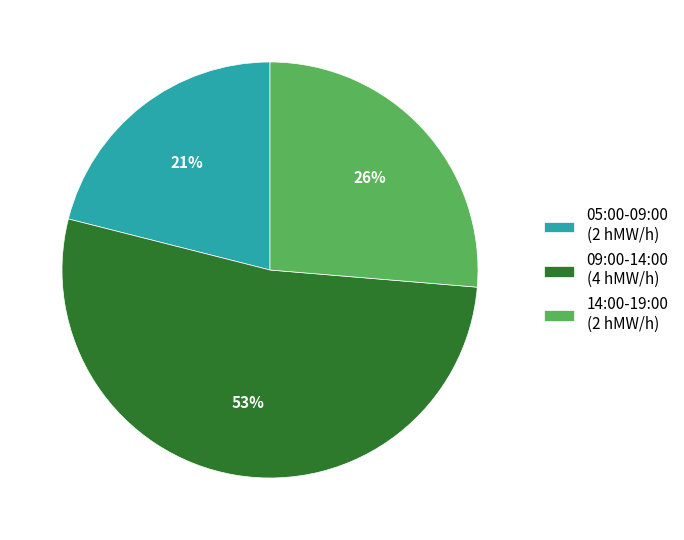

What is the ratio of the value at 09:00-14:00 (4 hMW/h) to the value at 14:00-19:00 (2 hMW/h)?

2.0